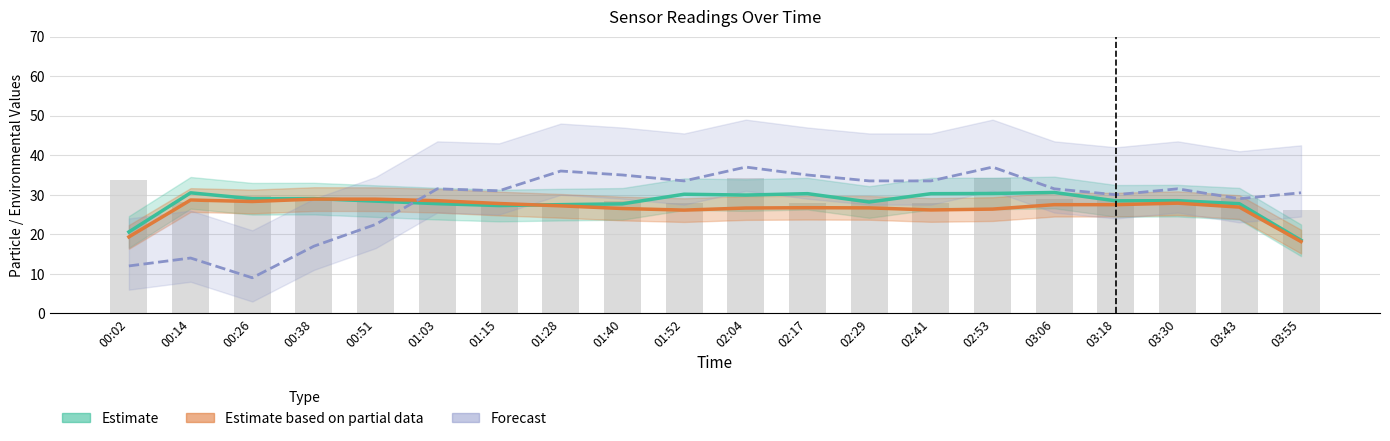

What is the smallest value displayed?

9.0